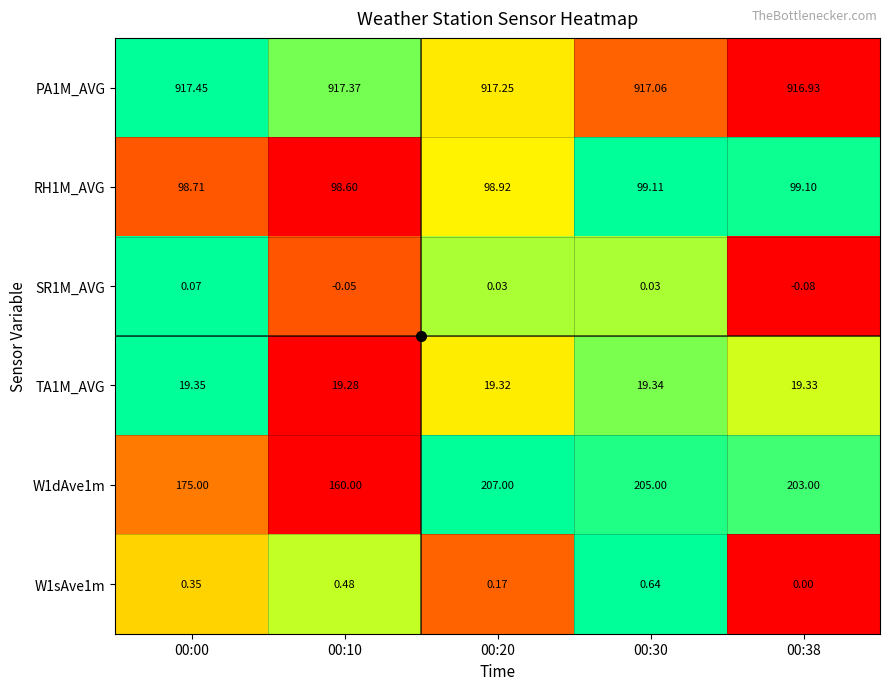

Between 00:10 and 00:30, which series saw the biggest shift?

W1dAve1m